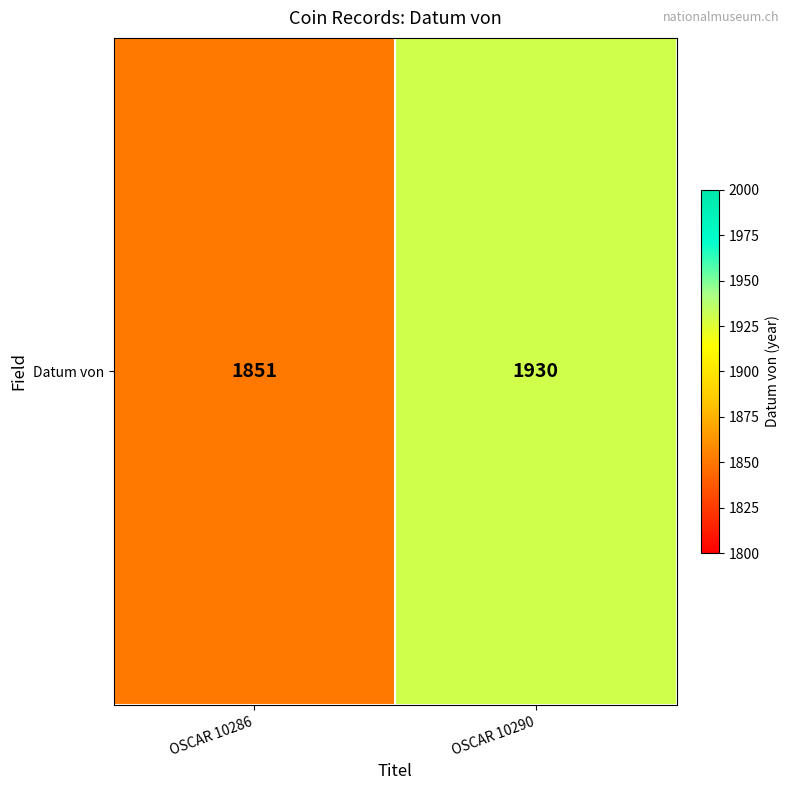

Rank the categories by value from highest to lowest.

OSCAR 10290, OSCAR 10286